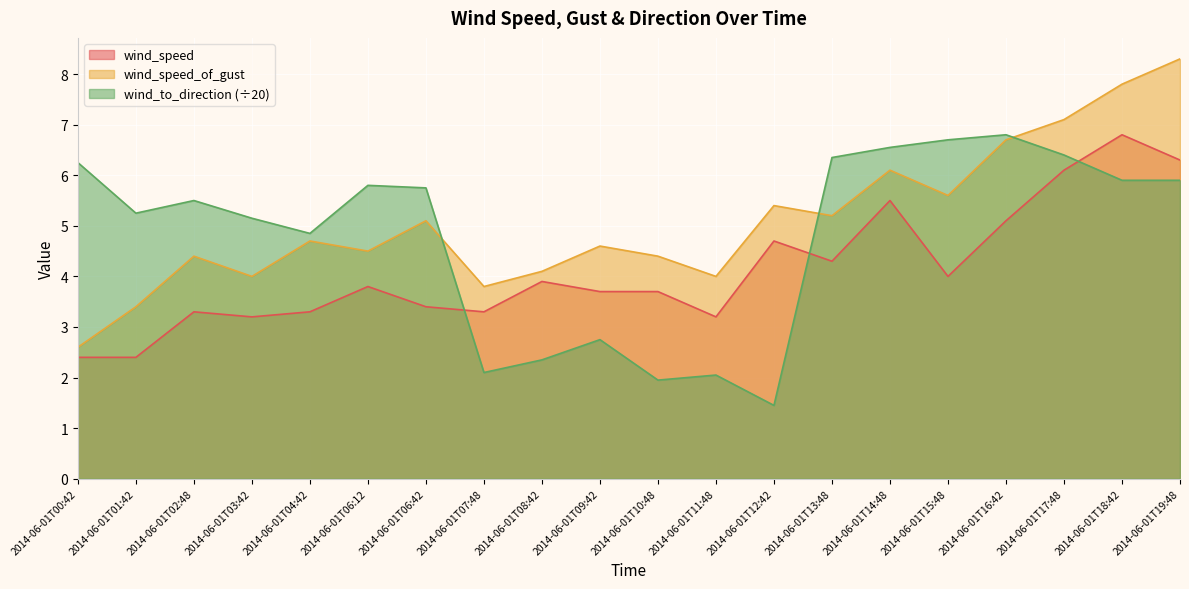

What is the difference between the wind_to_direction values at 2014-06-01T09:42 and 2014-06-01T06:12?

3.0